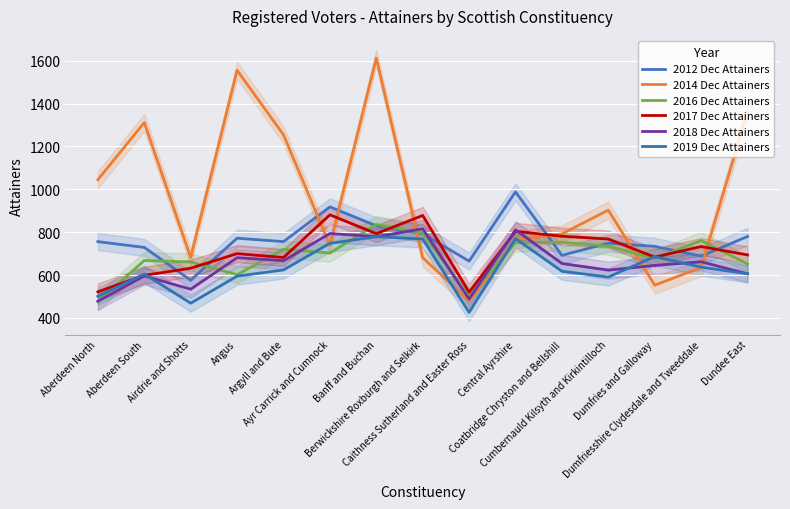

True or false: 2017 Dec Attainers and 2014 Dec Attainers cross at least once.

True